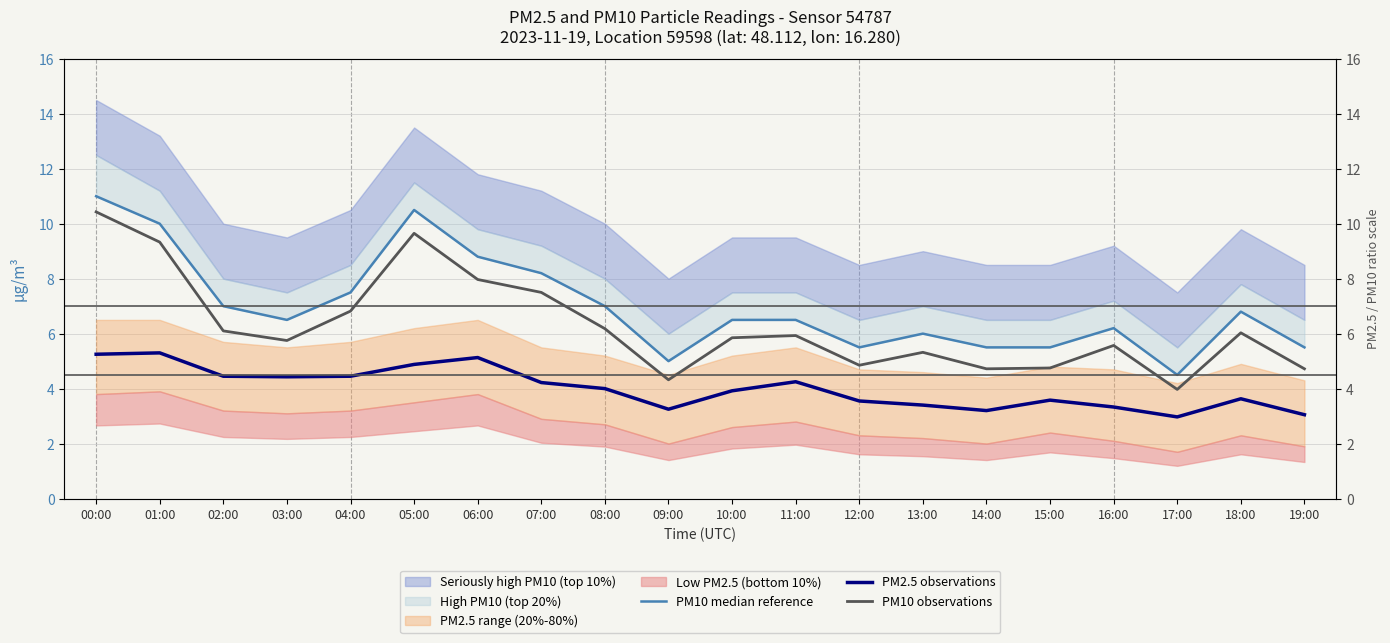

What is the average value of the PM10 observations series?

6.3